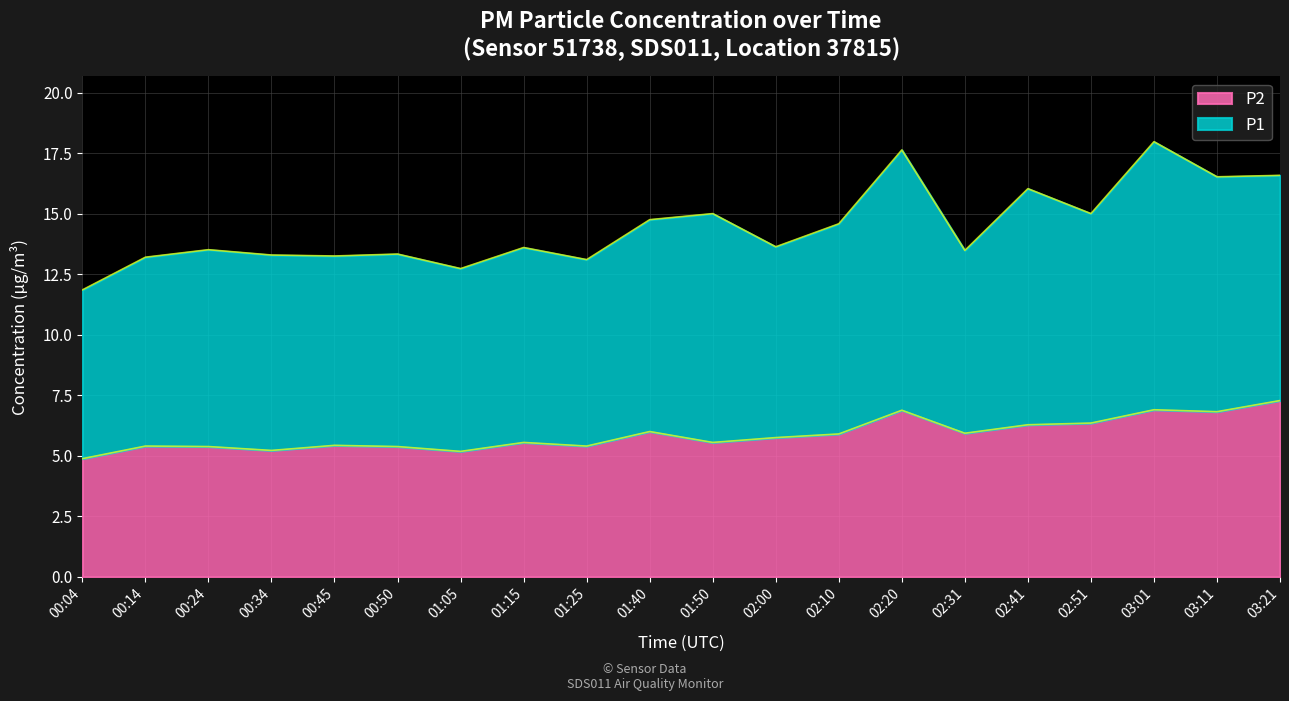

Where is the first local maximum?

00:14